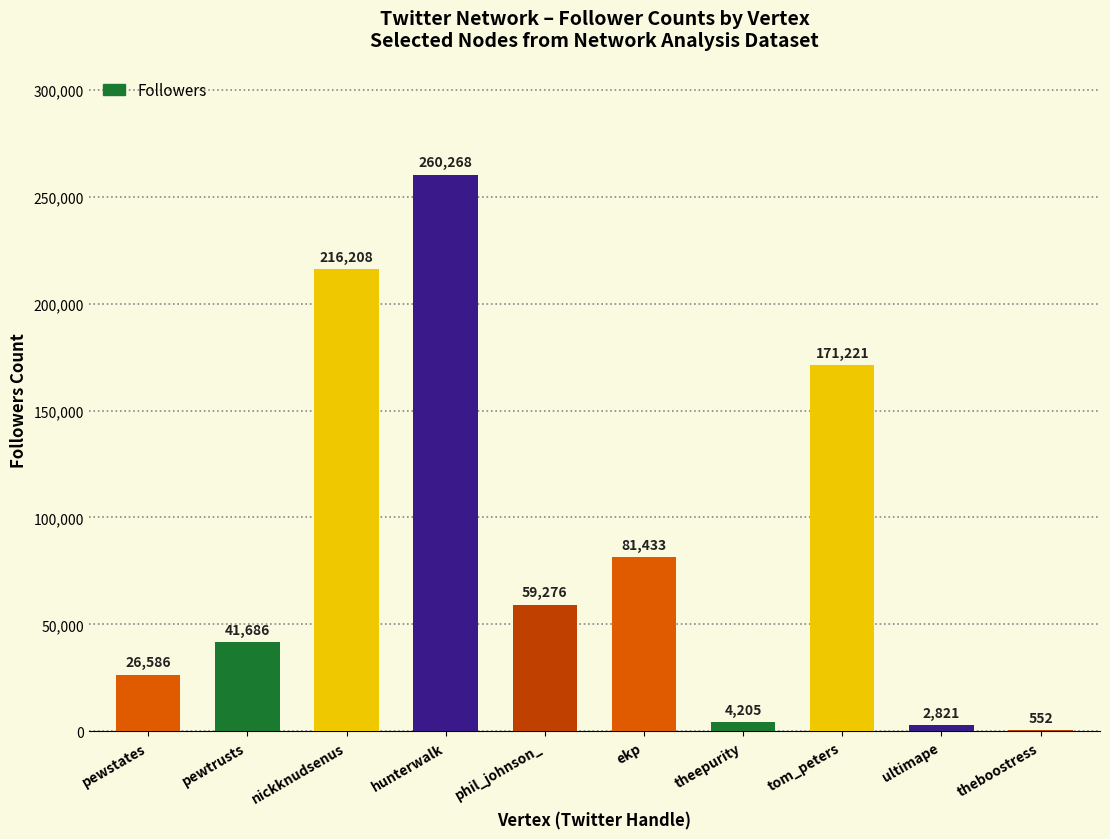

What is the maximum value shown in the chart?

260268